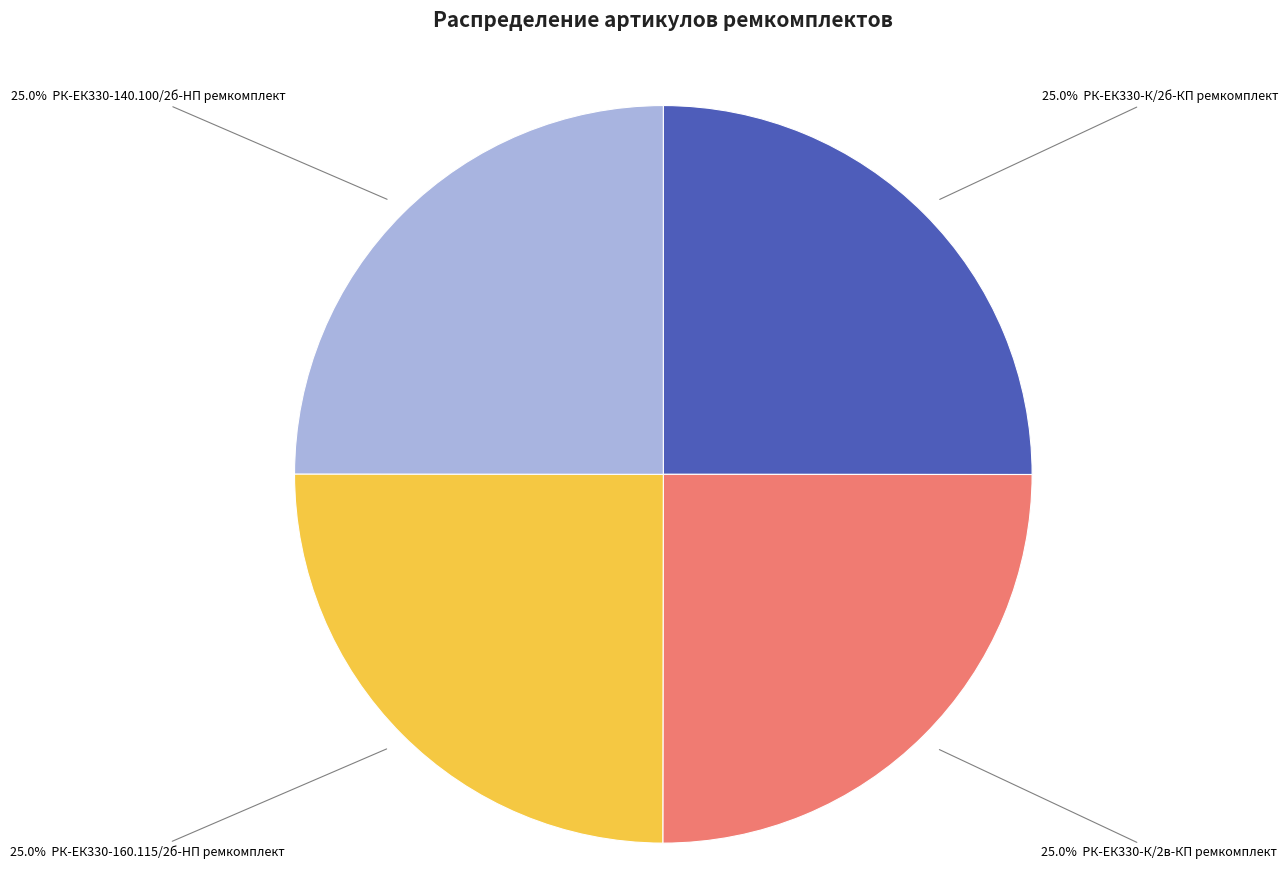

Does any single category account for the majority?

No